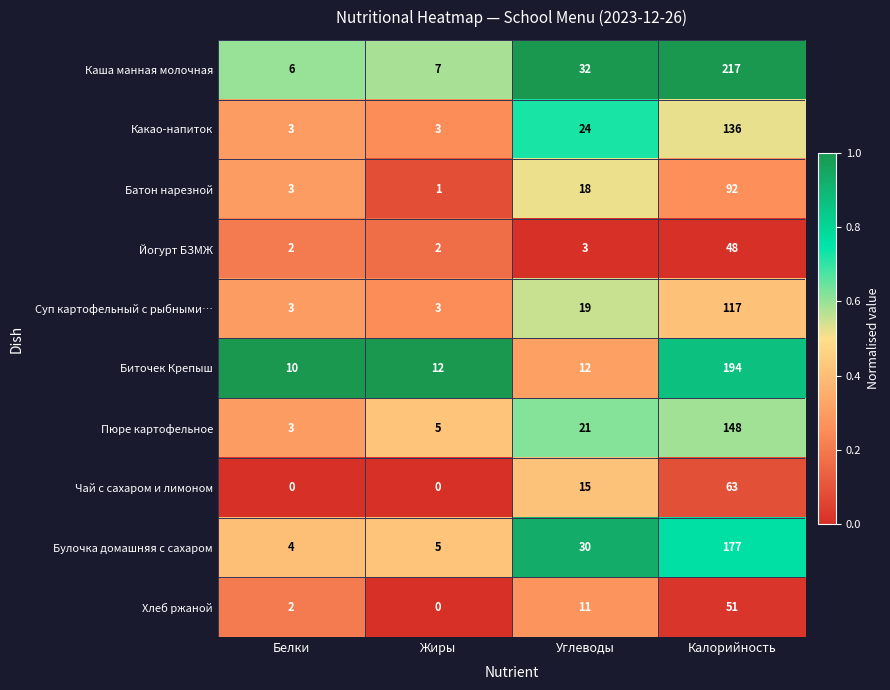

What is the greatest value displayed?

217